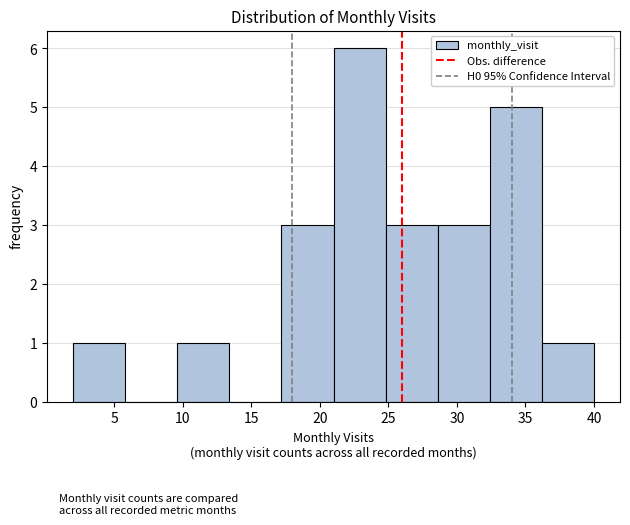

Reading left to right, list every bar in this chart as the range it spans on the x-axis followed by its height. Neither the bar edges nor the heights are printed on the chart, so give them approximately, as read against the axes.

2.0 to 5.8: 1
5.8 to 9.6: 0
9.6 to 13.4: 1
13.4 to 17.2: 0
17.2 to 21.0: 3
21.0 to 24.8: 6
24.8 to 28.6: 3
28.6 to 32.4: 3
32.4 to 36.2: 5
36.2 to 40.0: 1